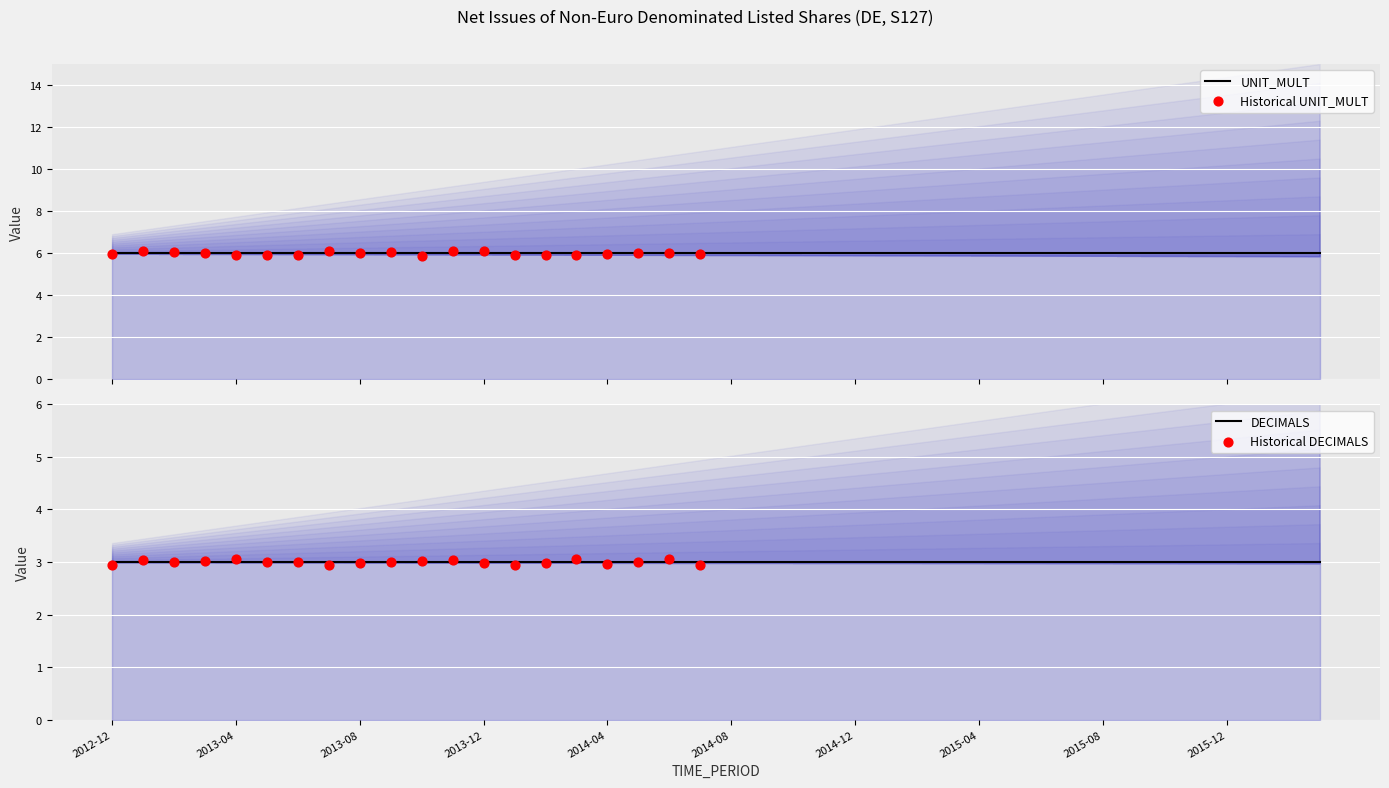

Which series has the largest total across all categories?

UNIT_MULT